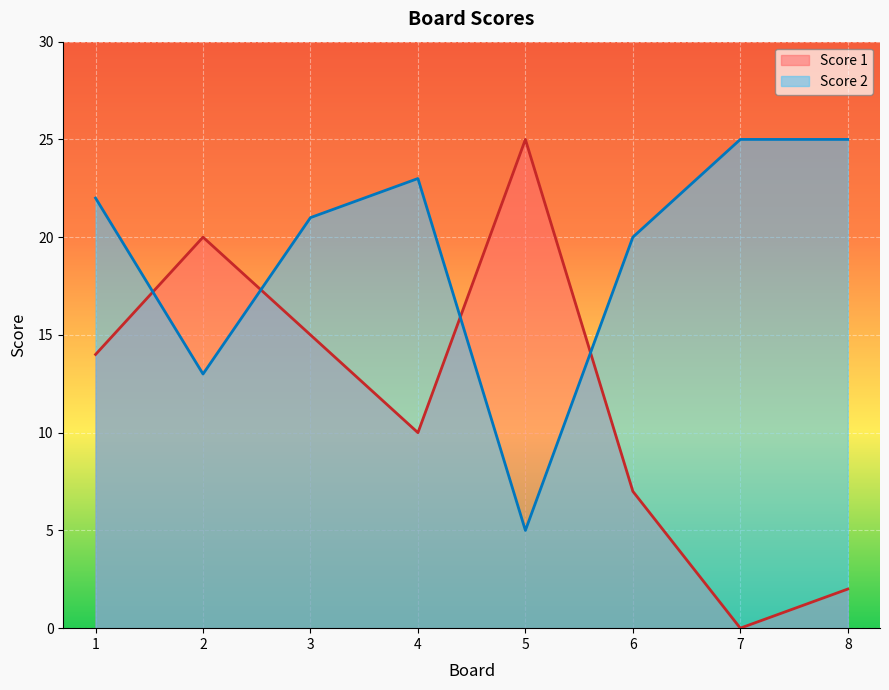

Reading right to left, transcribe all the data shown in this chart.

Score 1: 8=2	7=0	6=7	5=25	4=10	3=15	2=20	1=14
Score 2: 8=25	7=25	6=20	5=5	4=23	3=21	2=13	1=22